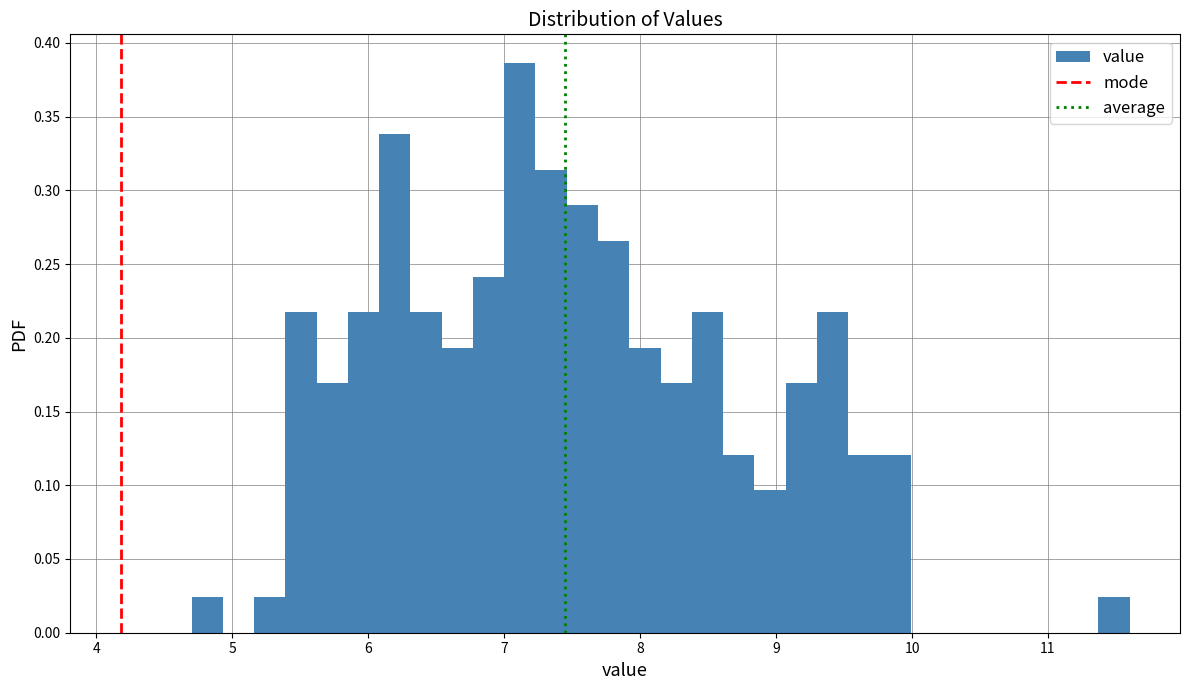

Around what value on the x-axis is the tallest bar? Give the approximate position of its centre, as read against the axis.

7.1